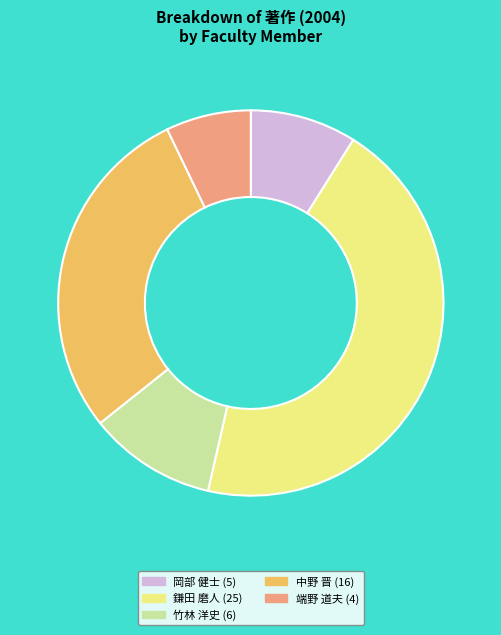

Which has a higher value, 中野 晋 or 端野 道夫?

中野 晋